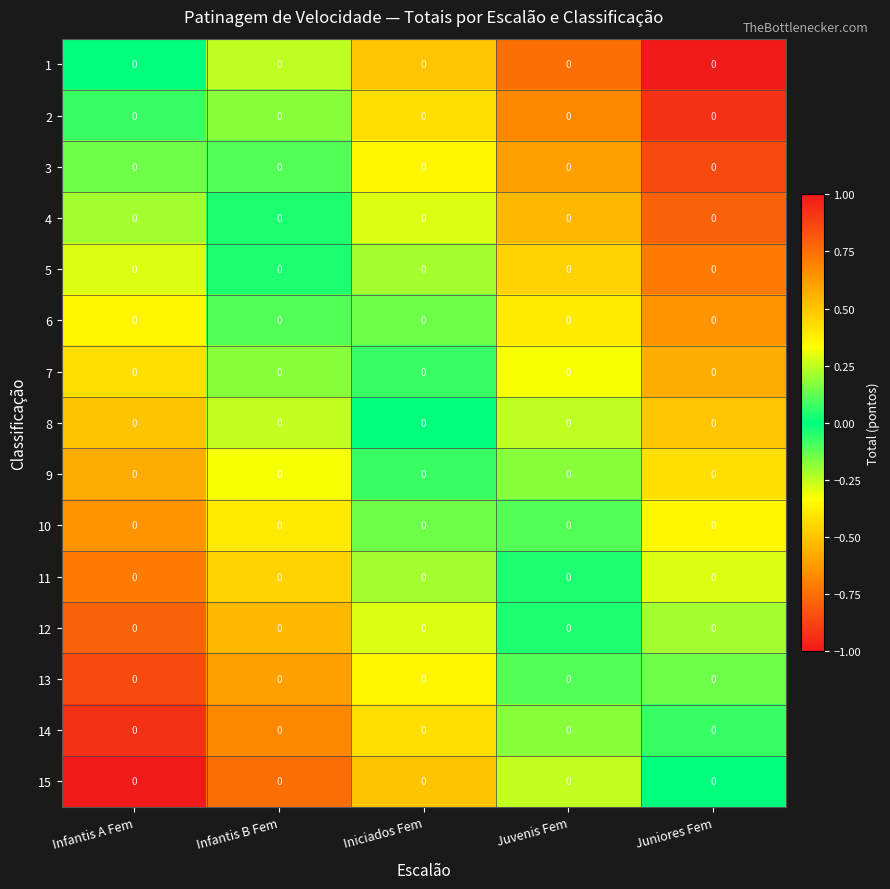

Read the 2 value at Iniciados Fem.

-0.4